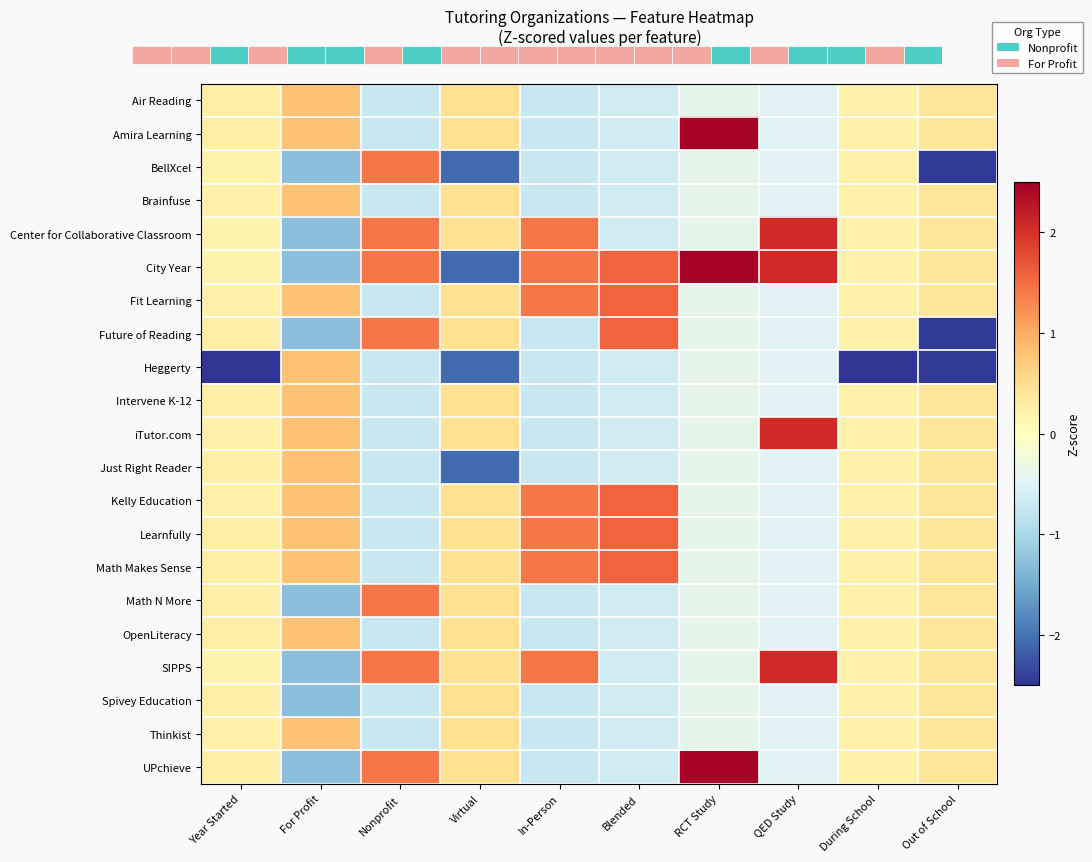

How many positive values does the Spivey Education series have?

4